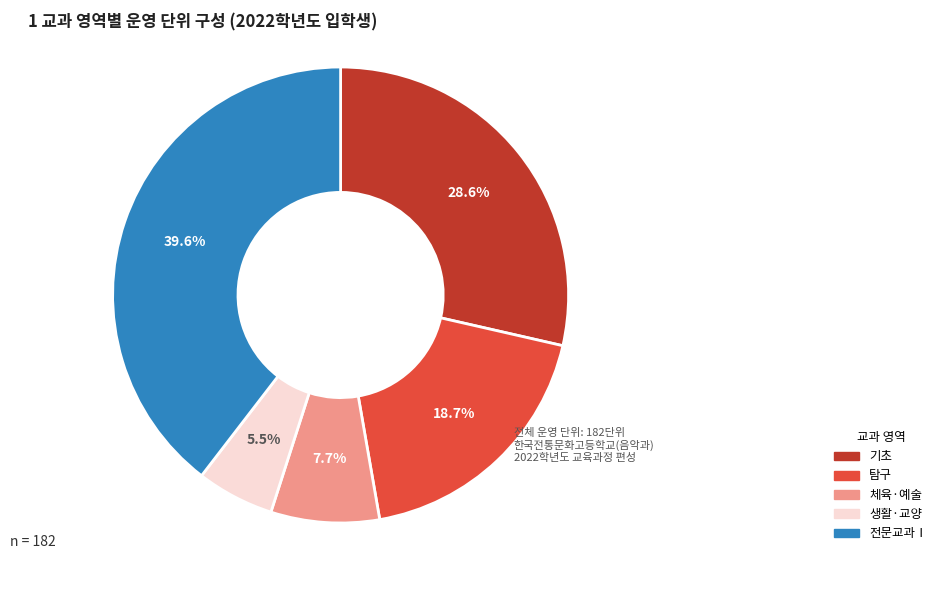

Rank the categories by value from lowest to highest.

생활·교양, 체육·예술, 탐구, 기초, 전문교과Ⅰ